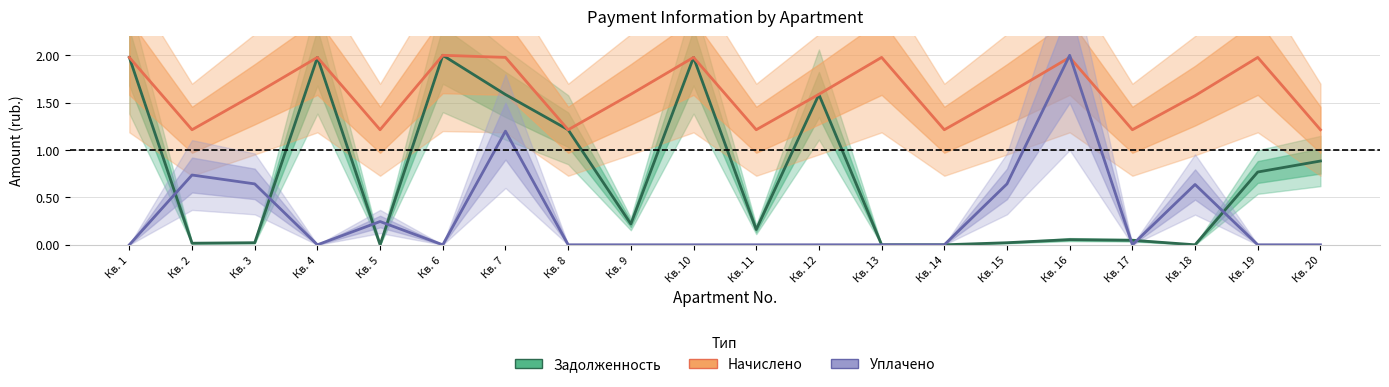

Which series has the widest spread of values?

Задолженность